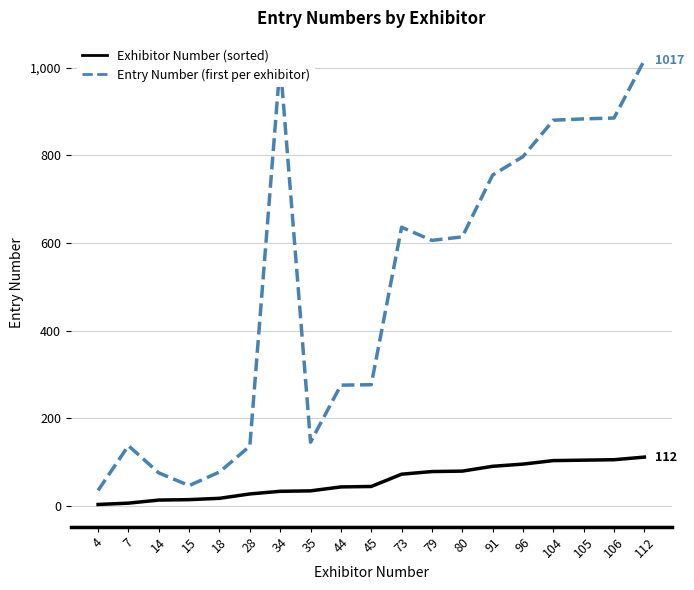

Rank the series by their maximum value, from lowest to highest.

Exhibitor Number (sorted), Entry Number (first per exhibitor)